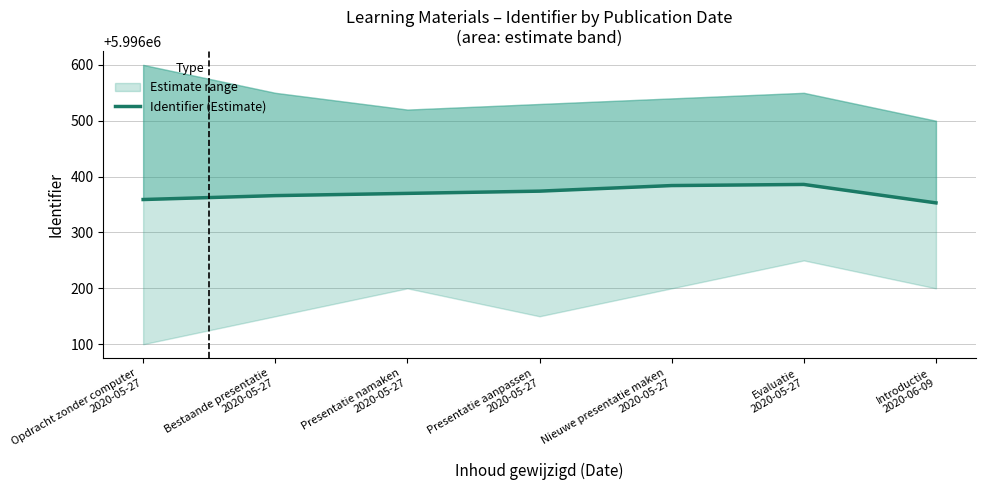

What is the sum of all values?

41974592